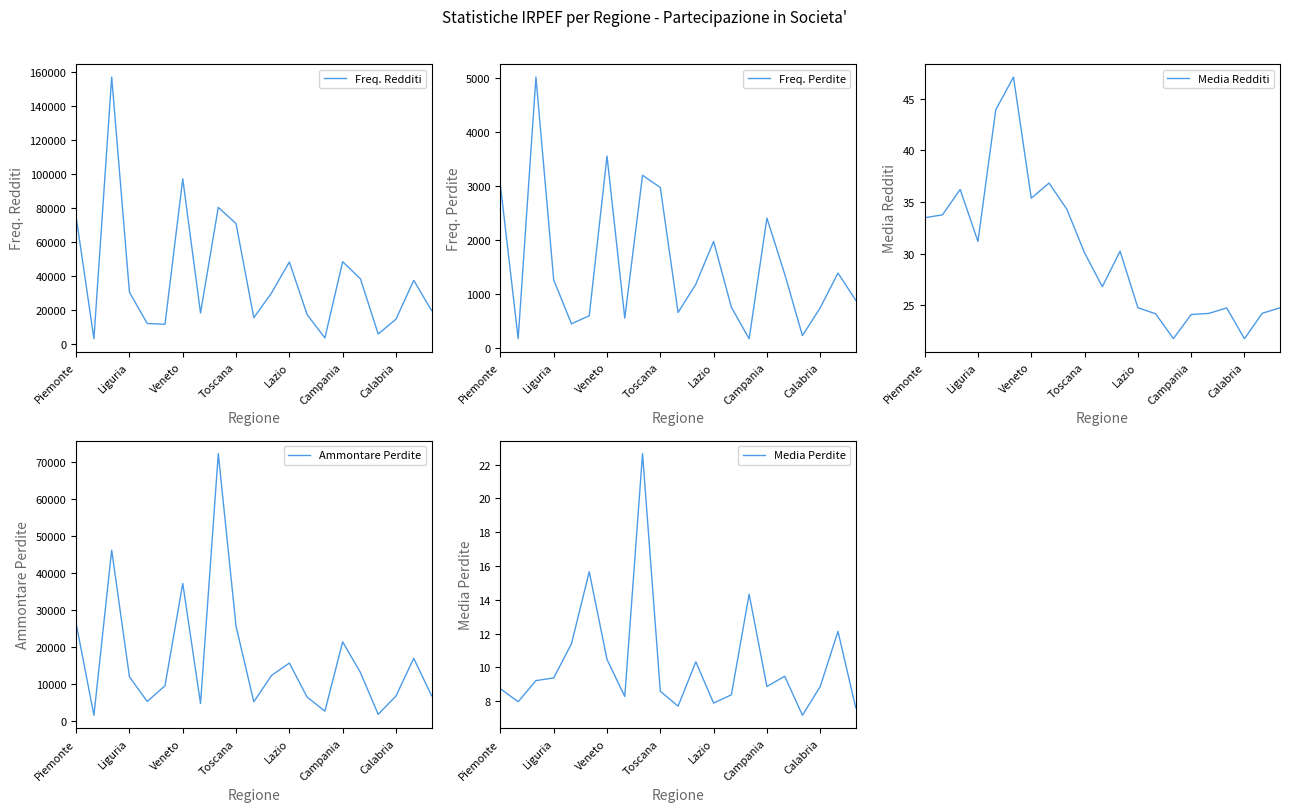

The value of Media Perdite at 14 is 14.3. True or false?

True